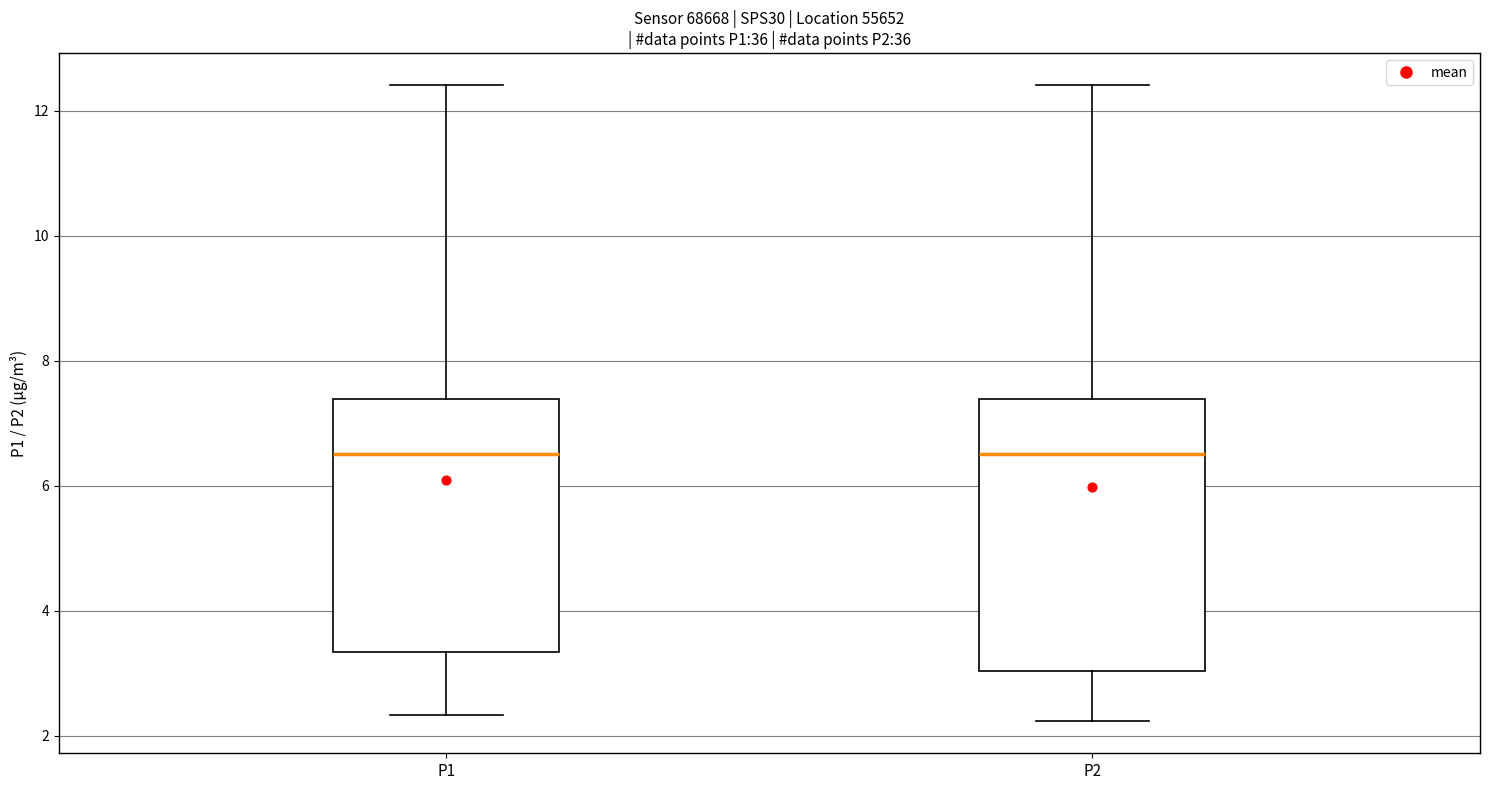

Reading left to right, transcribe this box plot: for each box, give where its median line is, the range the box spans, and where its two whiskers end, as read against the y-axis. The values are not printed on the chart, so give them approximately, as read against the axis.

P1: median 6.6, box 3.4 to 7.4, whiskers 2.4 to 12.4
P2: median 6.6, box 3.0 to 7.4, whiskers 2.2 to 12.4